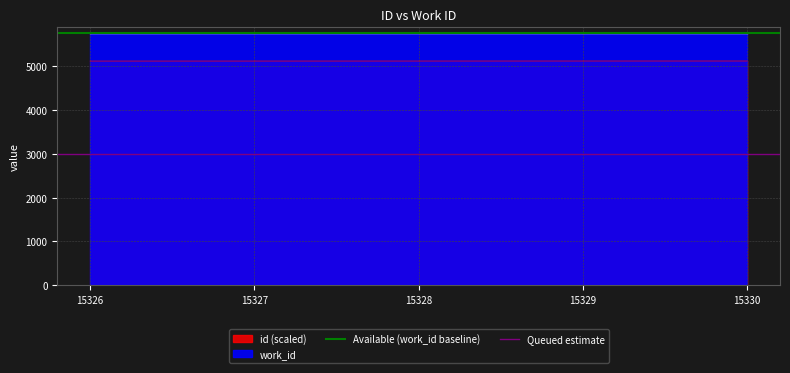

At which label is Available (work_id baseline) closest to 5750?

15326